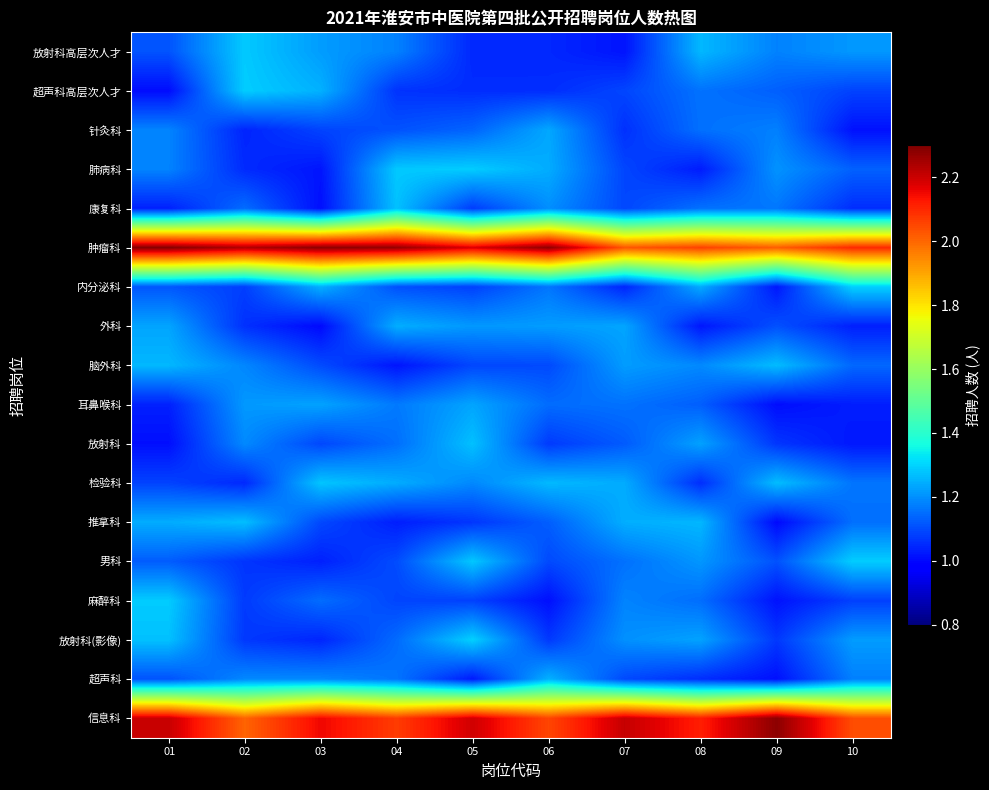

At how many categories does at least one series exceed 1?

10